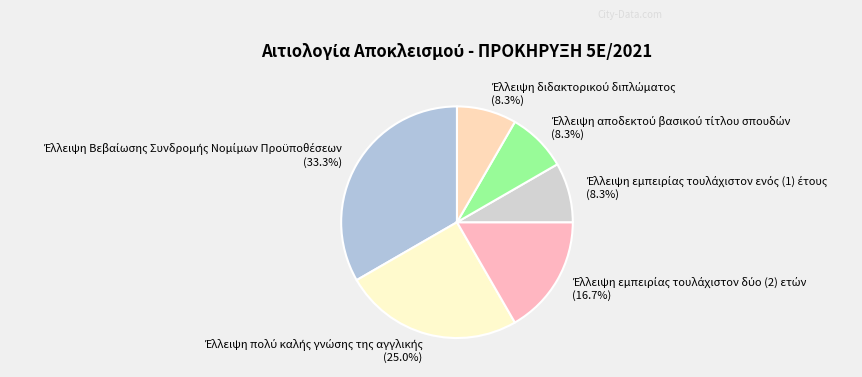

Is there a majority slice in this chart?

No